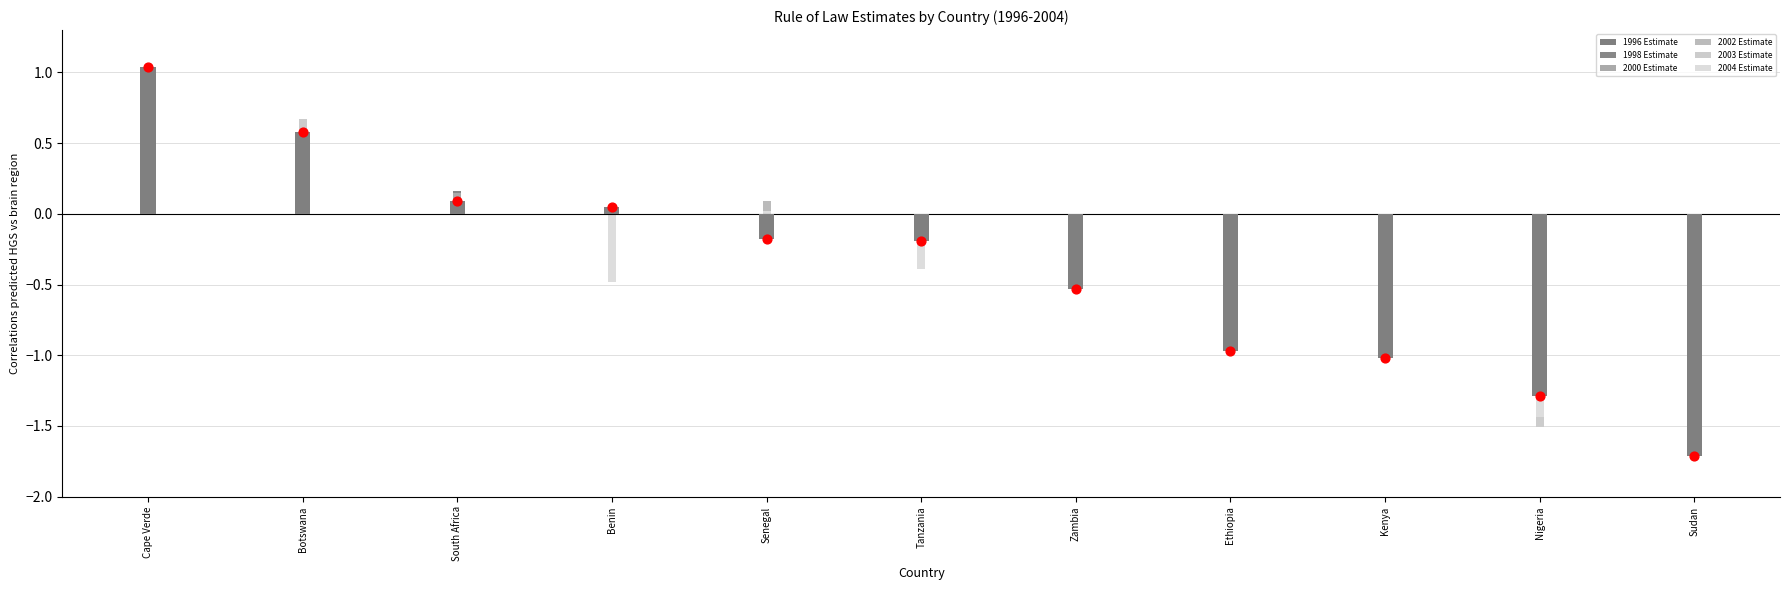

At how many categories does at least one series exceed -1?

9